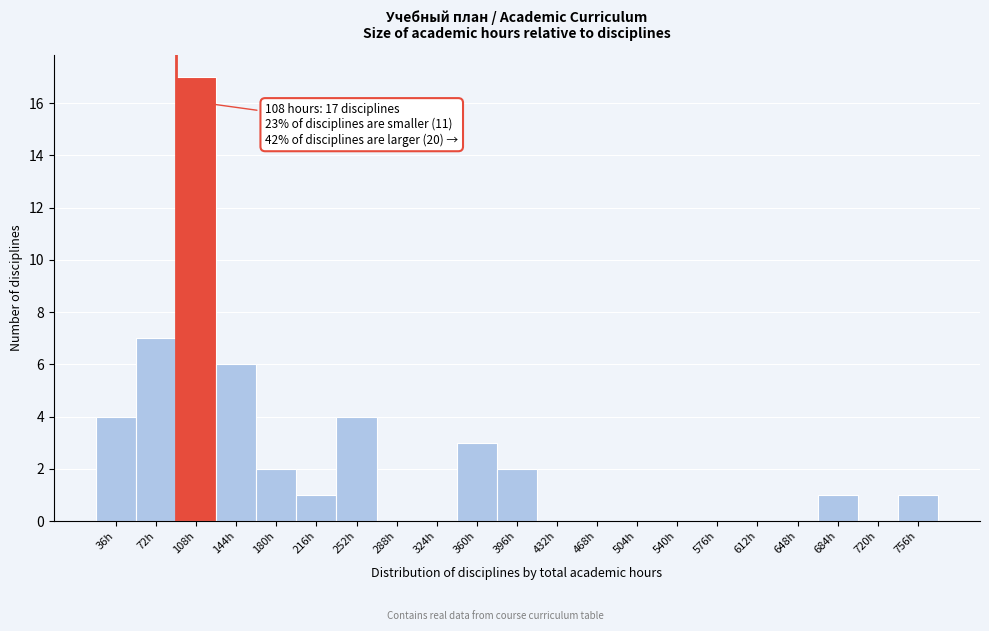

Reading left to right, what are all the values shown in this chart?

36h=4	72h=7	108h=17	144h=6	180h=2	216h=1	252h=4	288h=0	324h=0	360h=3	396h=2	432h=0	468h=0	504h=0	540h=0	576h=0	612h=0	648h=0	684h=1	720h=0	756h=1